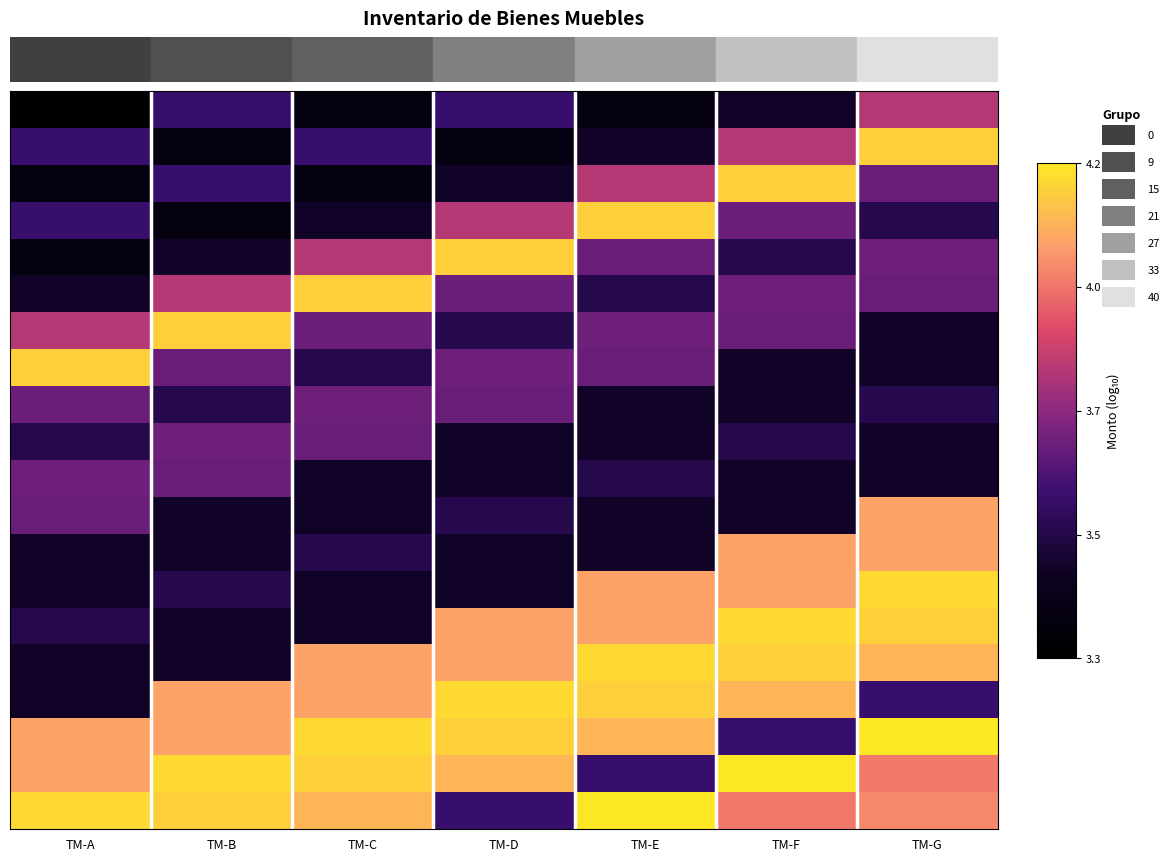

Which has a higher value, TM-C or TM-E?

TM-C